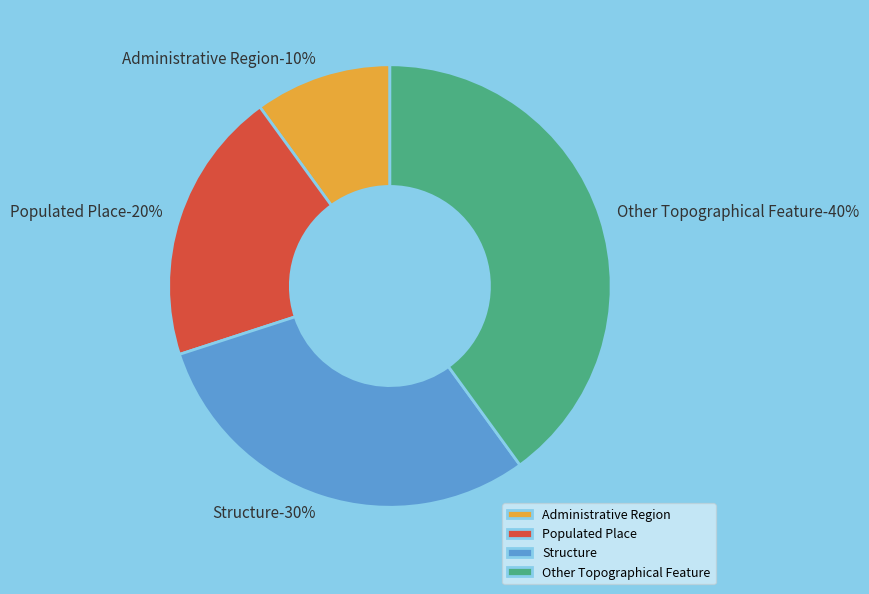

Is there a majority slice in this chart?

No